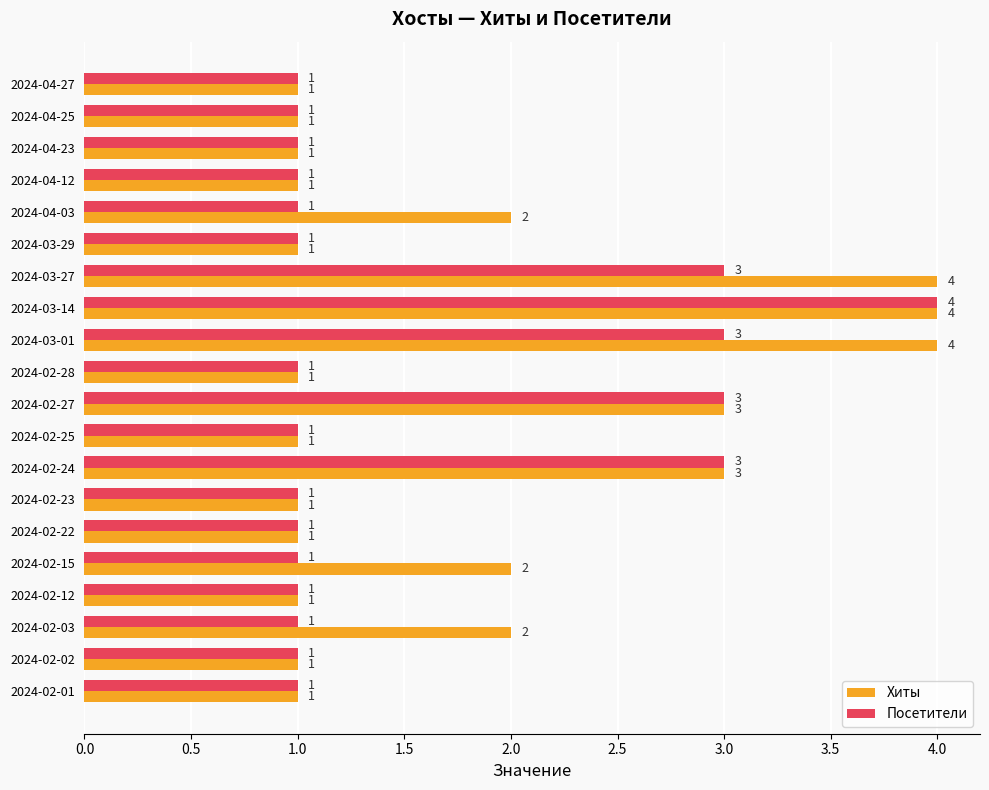

Is it true that Хиты equals 6 at 2024-03-14?

False